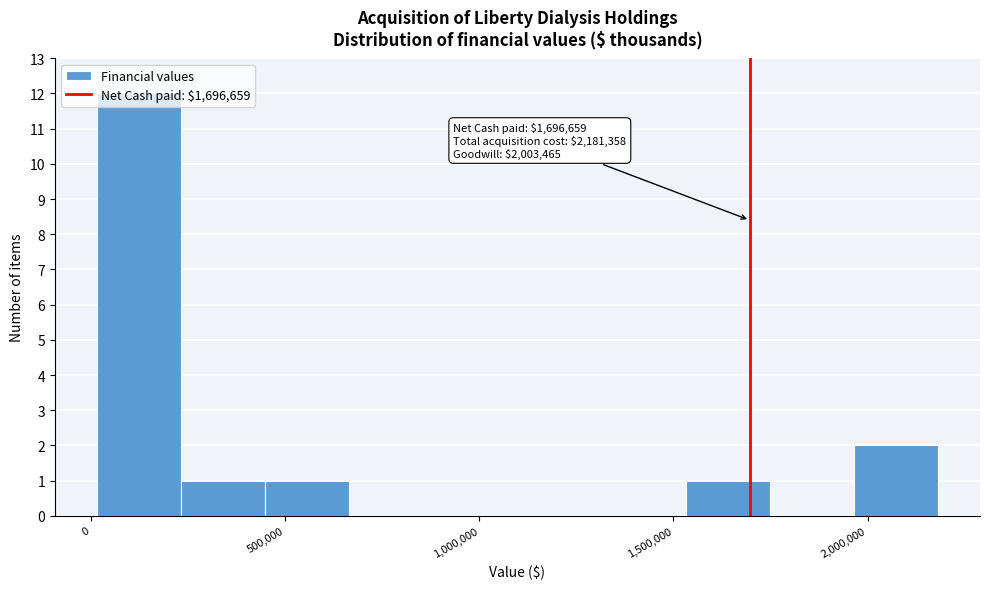

Which range on the x-axis has the tallest bar?

0 to 250000